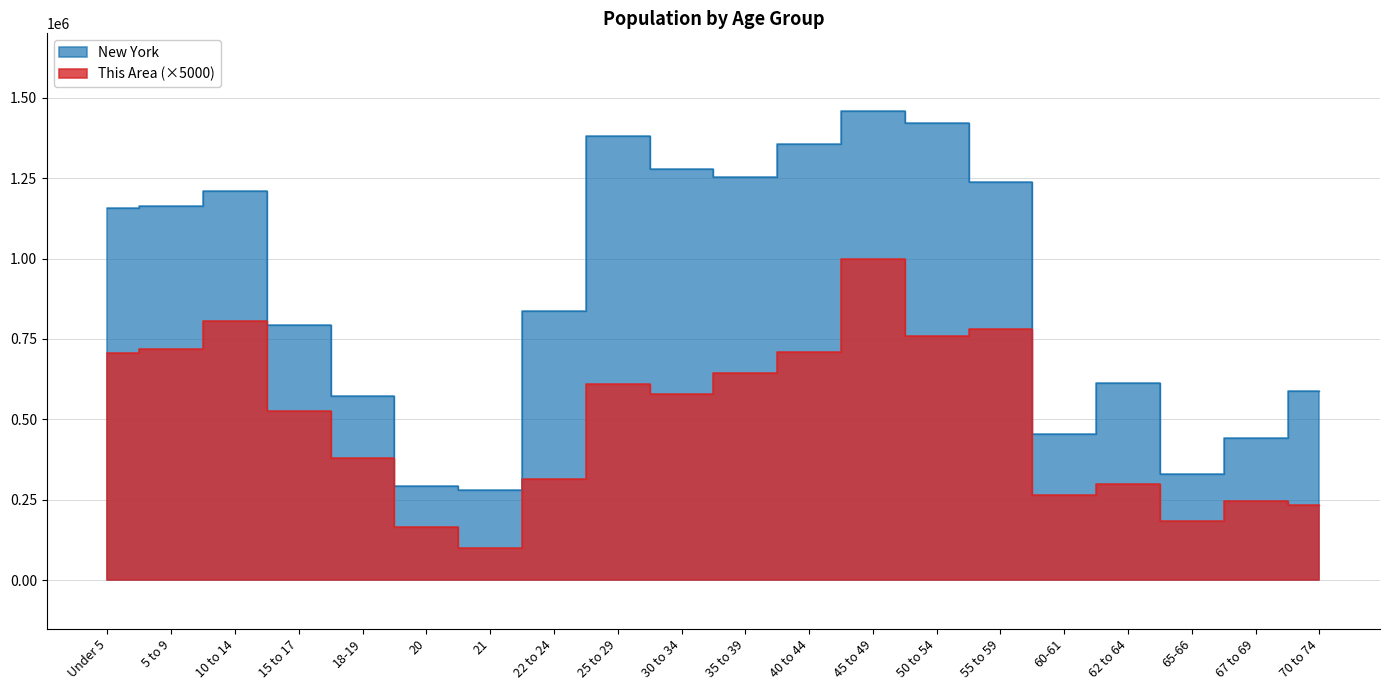

True or false: This Area and New York cross at least once.

False